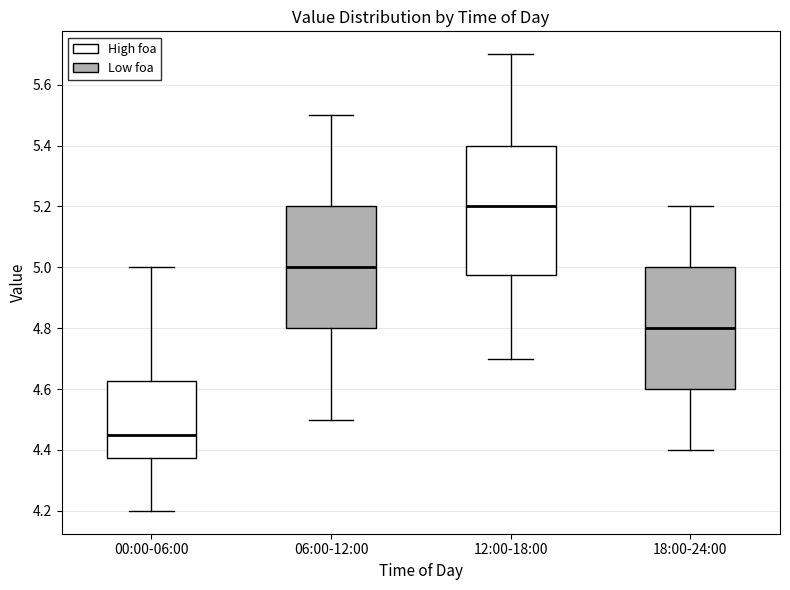

Where does the upper whisker of the box for 06:00-12:00 end on the y-axis? The values are not printed on the chart, so give them approximately, as read against the axis.

5.50